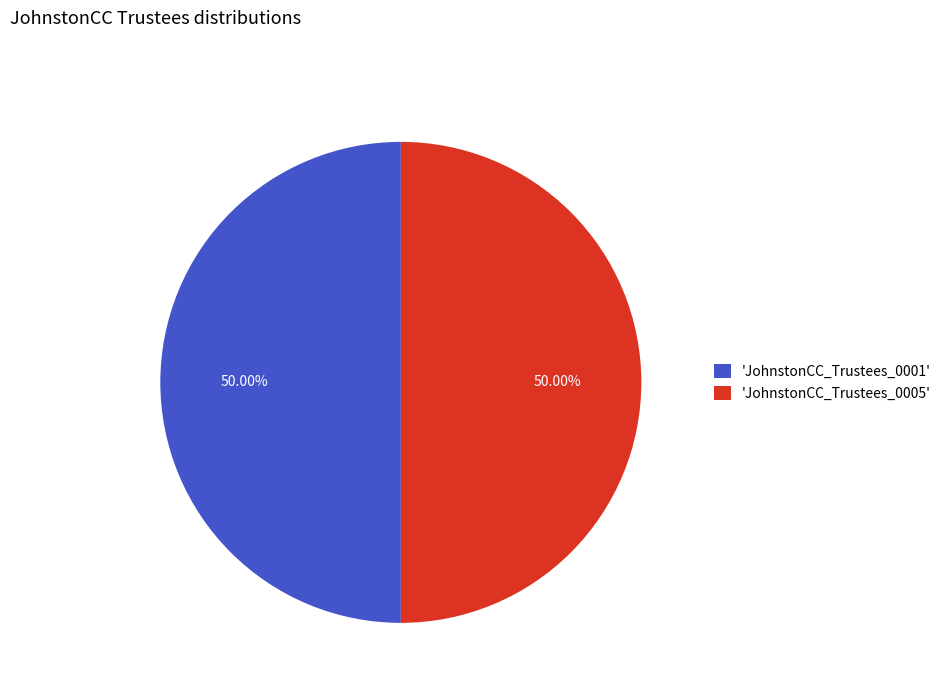

Approximately how many times larger is the value at 'JohnstonCC_Trustees_0001' compared to 'JohnstonCC_Trustees_0005'?

1.0